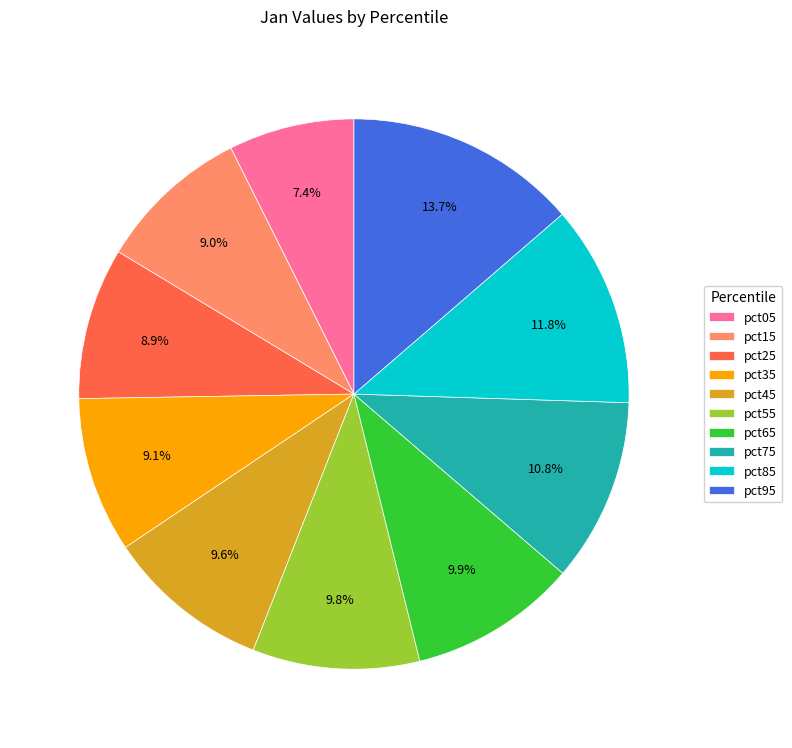

To the nearest percent, what is the difference between the largest and smallest slice percentages?

6%